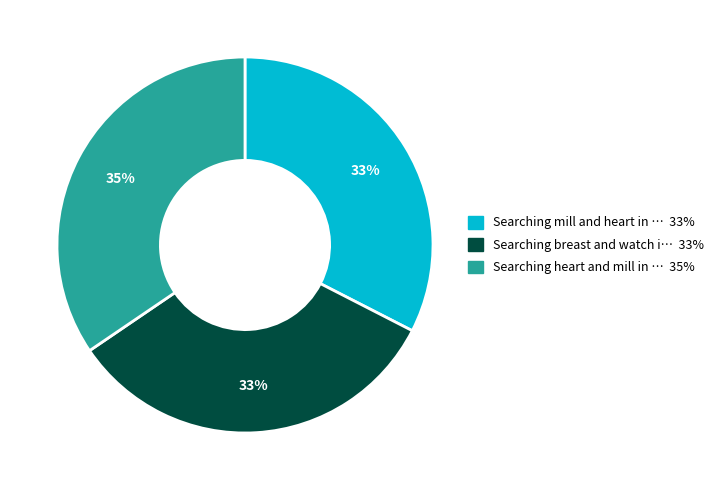

Does any single category account for the majority?

No